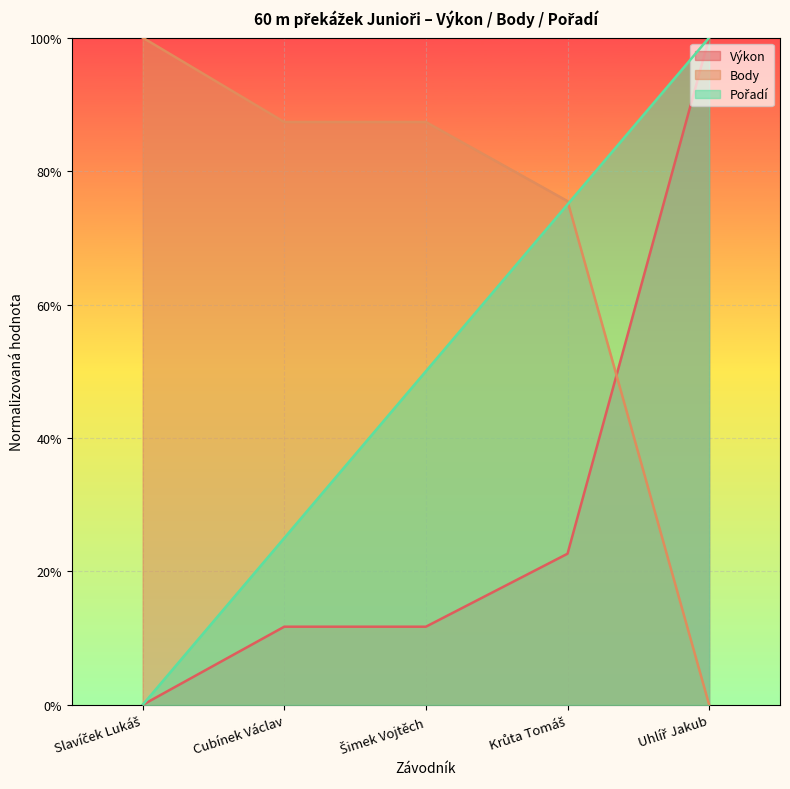

What is the average value of the Výkon series?

0.3